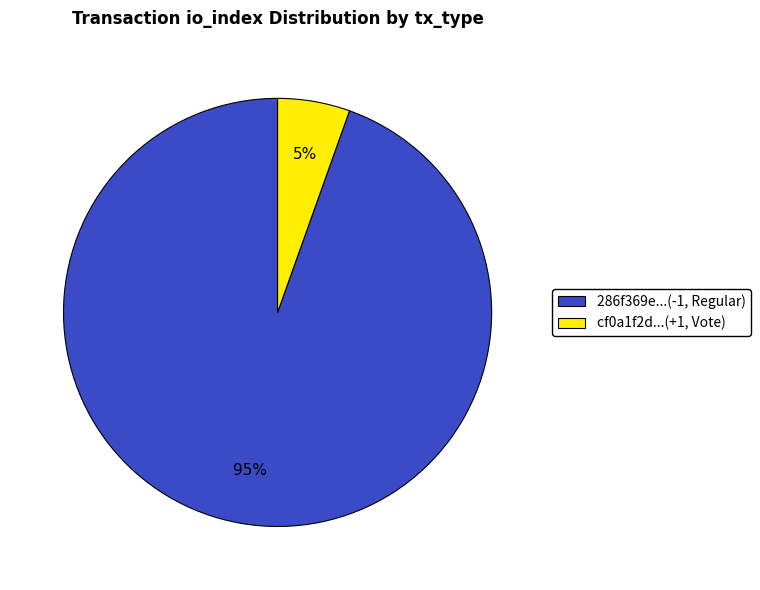

What percentage is the cf0a1f2d...(+1, Vote) slice, to the nearest percent?

5%